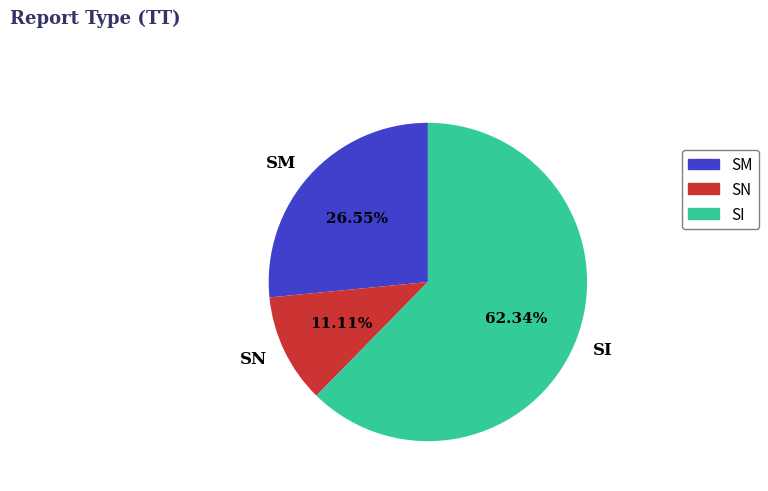

Approximately how many times larger is the value at SN compared to SI?

0.2